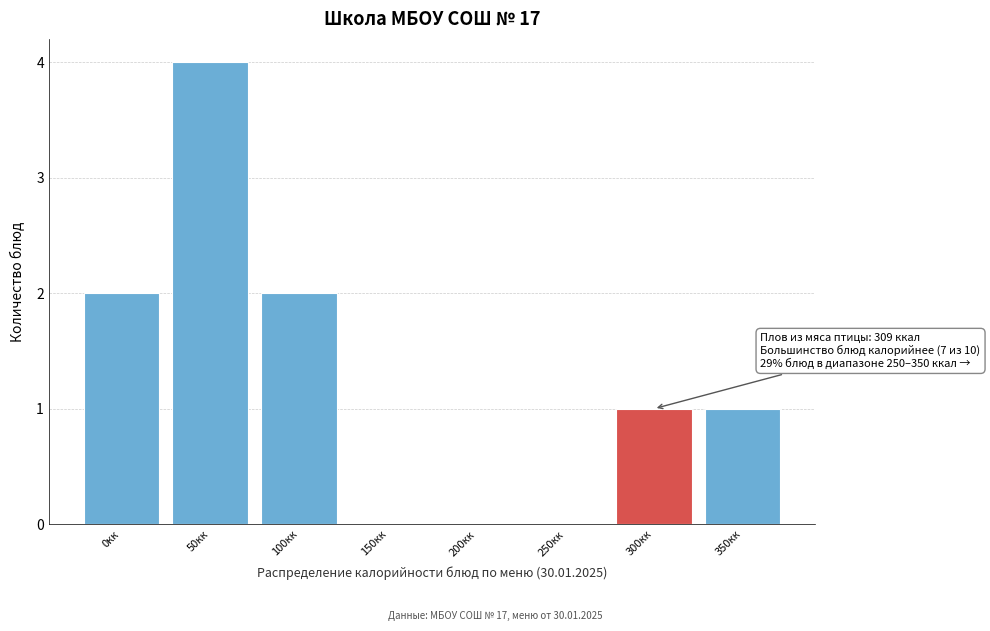

Reading right to left, extract all data points from this chart.

350кк=1	300кк=1	250кк=0	200кк=0	150кк=0	100кк=2	50кк=4	0кк=2